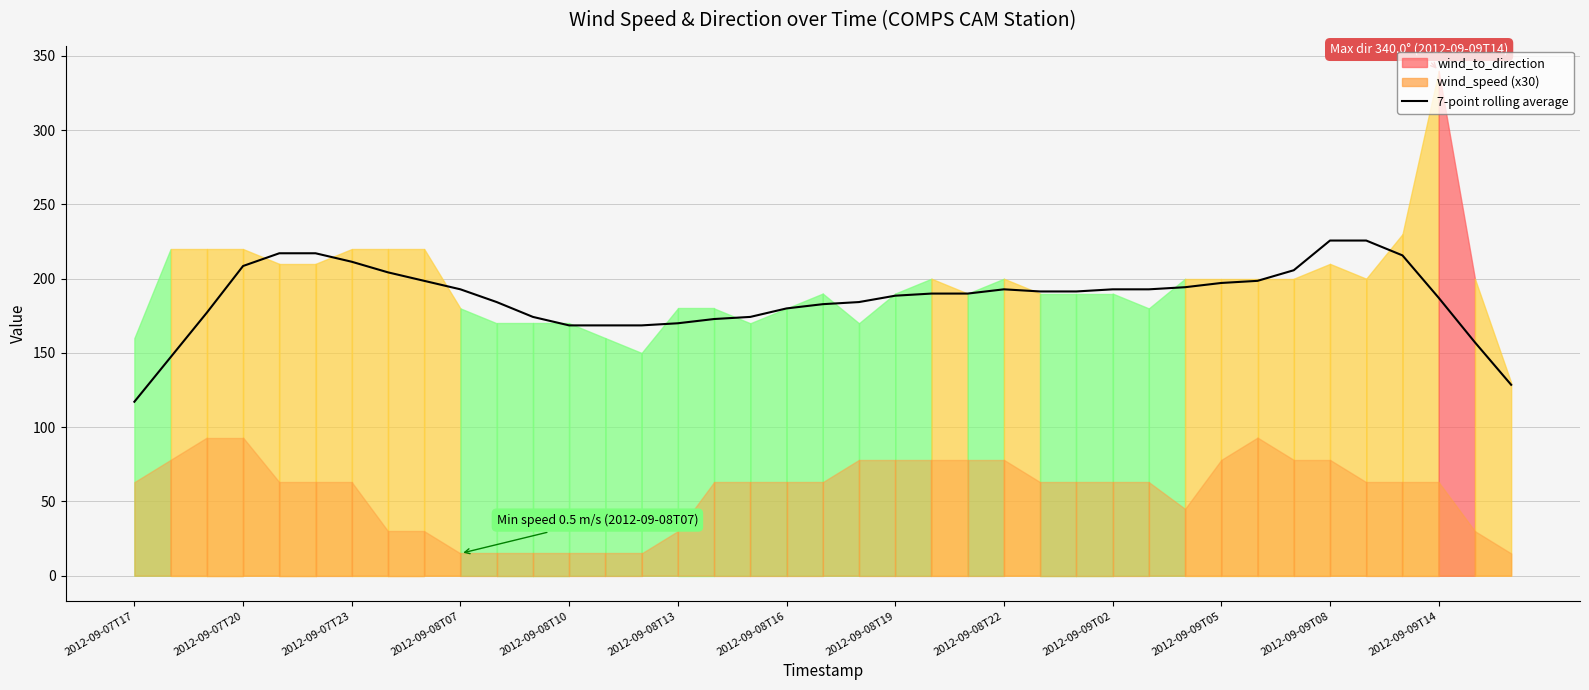

What is the difference between the second highest and minimum values?

108.6